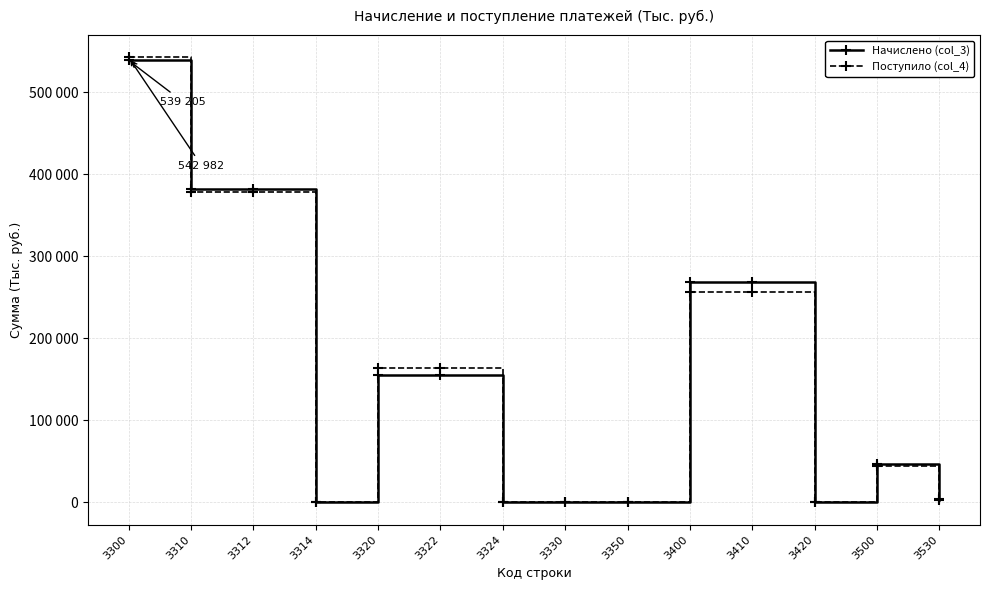

Between which two adjacent categories do Поступило (col_4) and Начислено (col_3) first intersect?

3300 and 3310